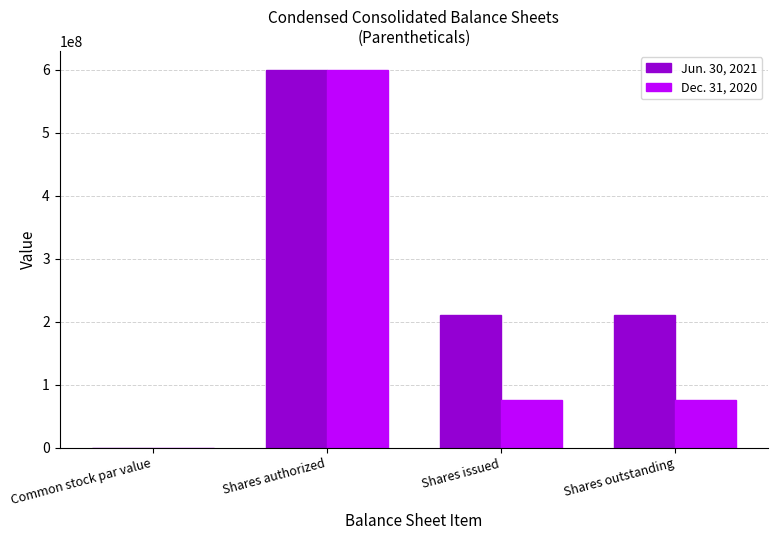

Is the value of Dec. 31, 2020 at Shares issued greater than the value of Jun. 30, 2021 at Shares issued?

No